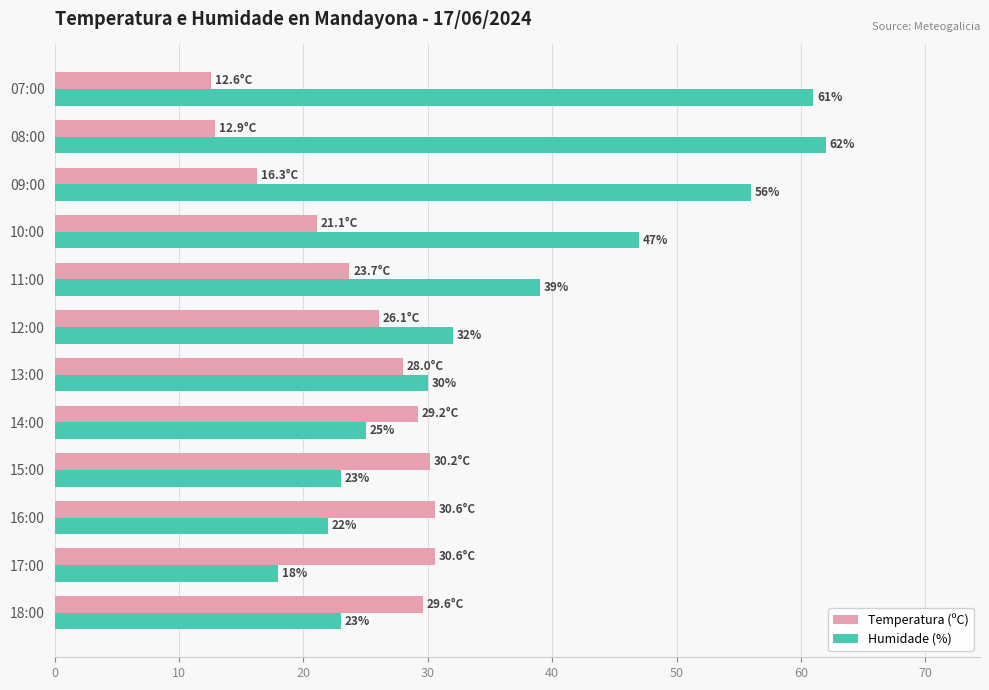

What are all the series names shown in the legend?

Temperatura (ºC), Humidade (%)